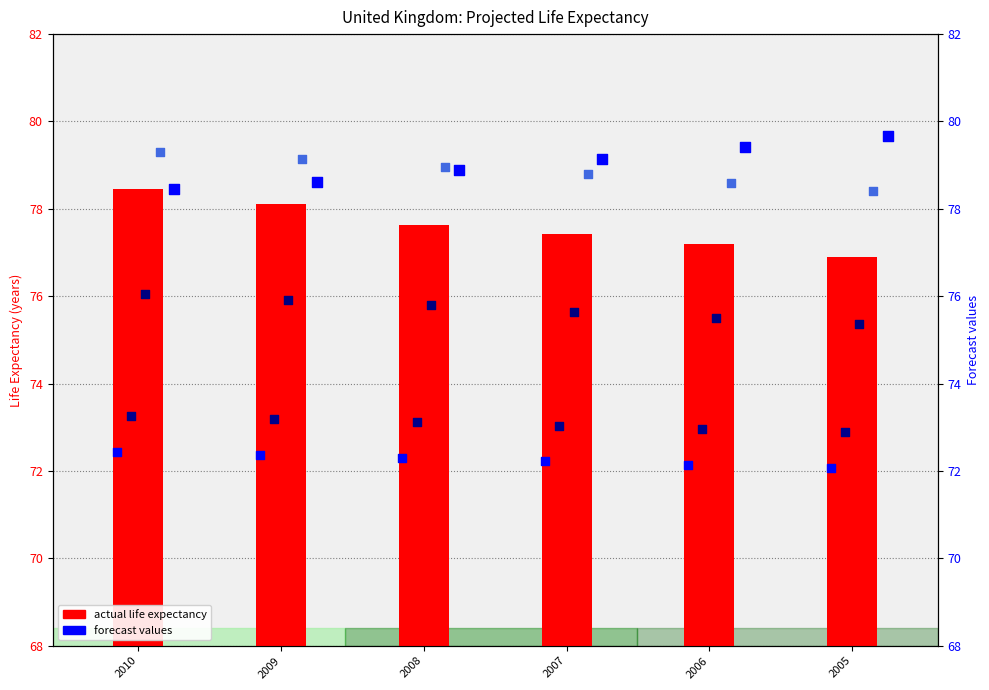

Which series contains the lowest Y value?

1971 forecast